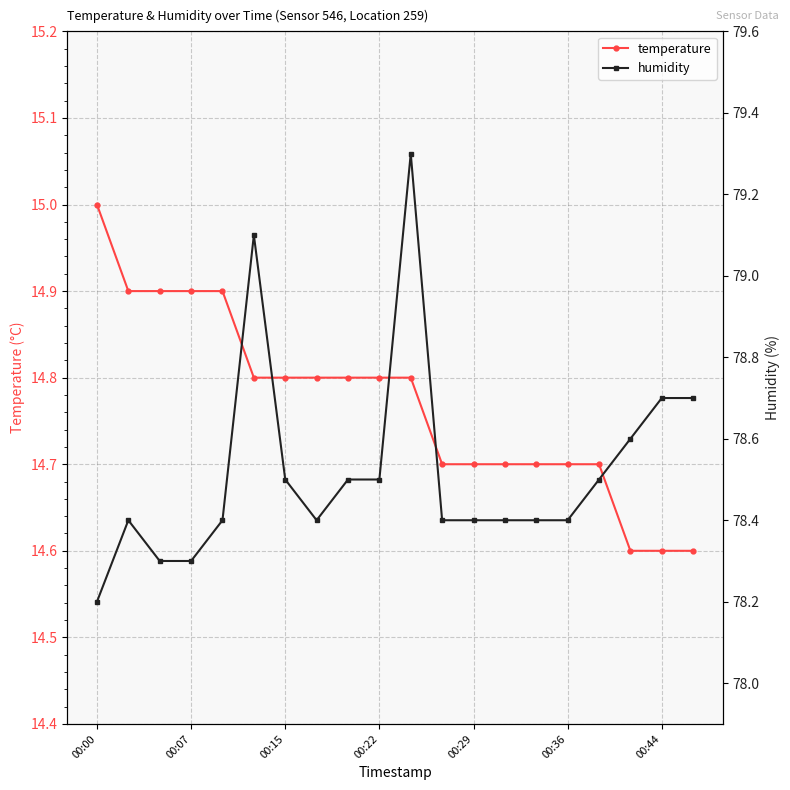

The value of temperature at 00:22 is 14.8. True or false?

True